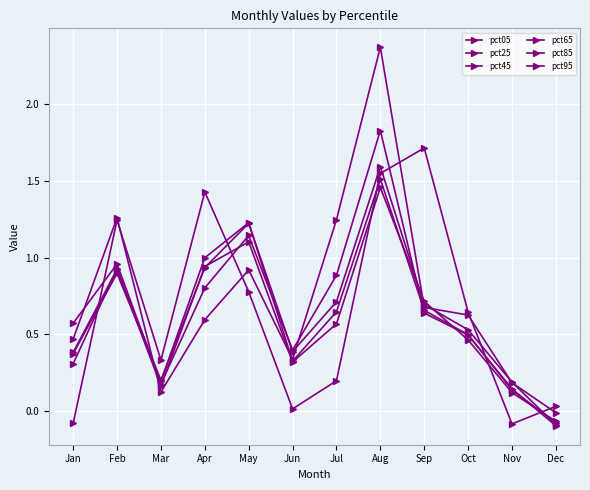

At which category does the chart reach its peak across all series?

Aug